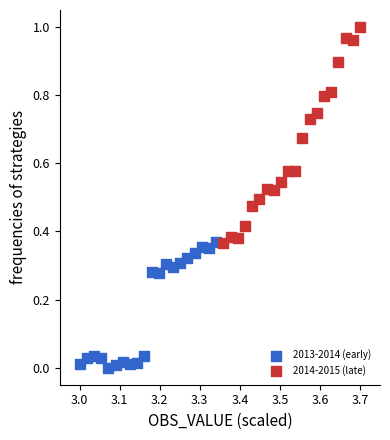

Which series contains the highest Y value?

2014-2015 (late)